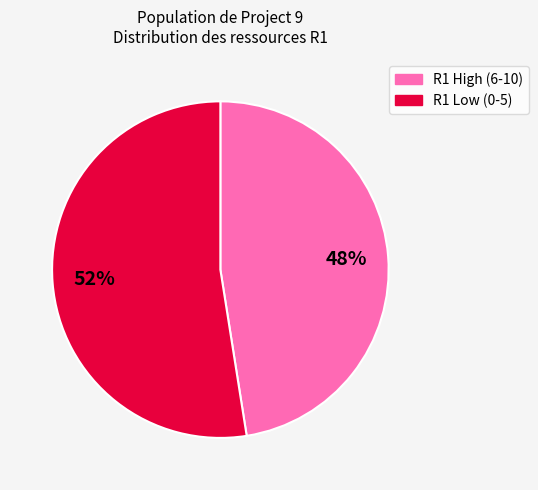

Is there a majority slice in this chart?

Yes